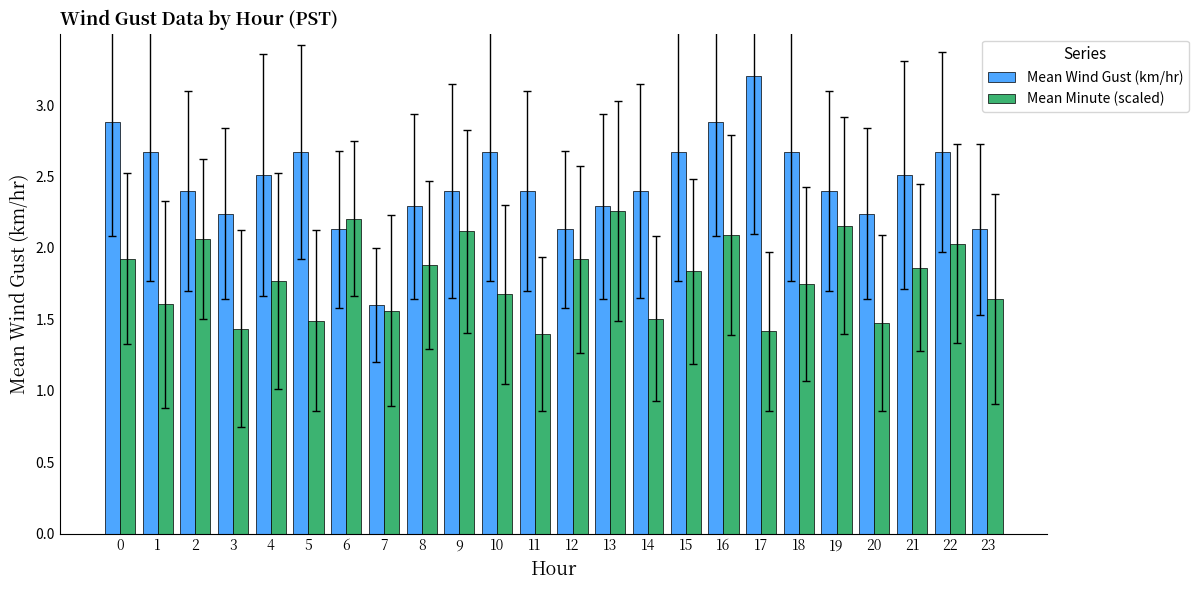

Which series has the largest total across all categories?

Mean Wind Gust (km/hr)